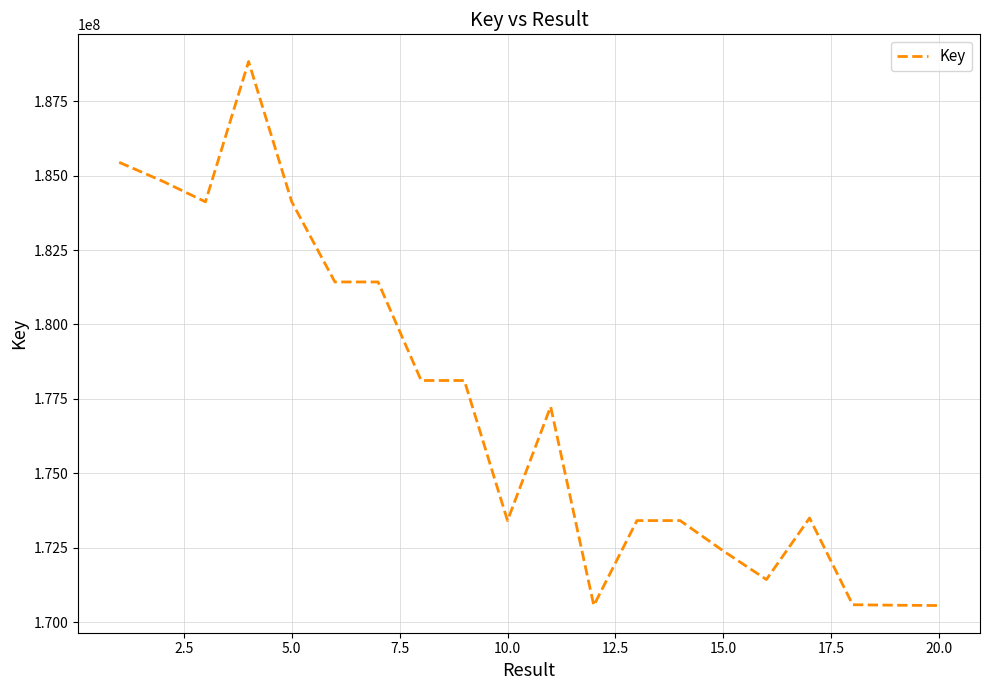

What is the difference between the maximum and minimum values?

18275222